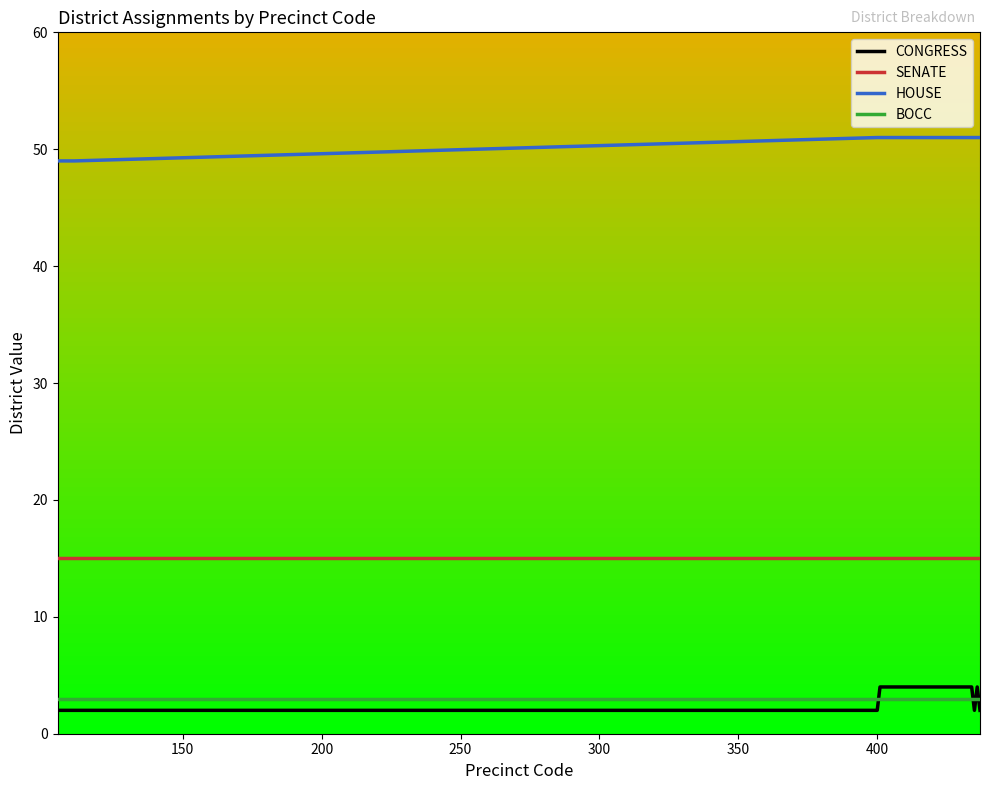

Which series has the largest total across all categories?

HOUSE